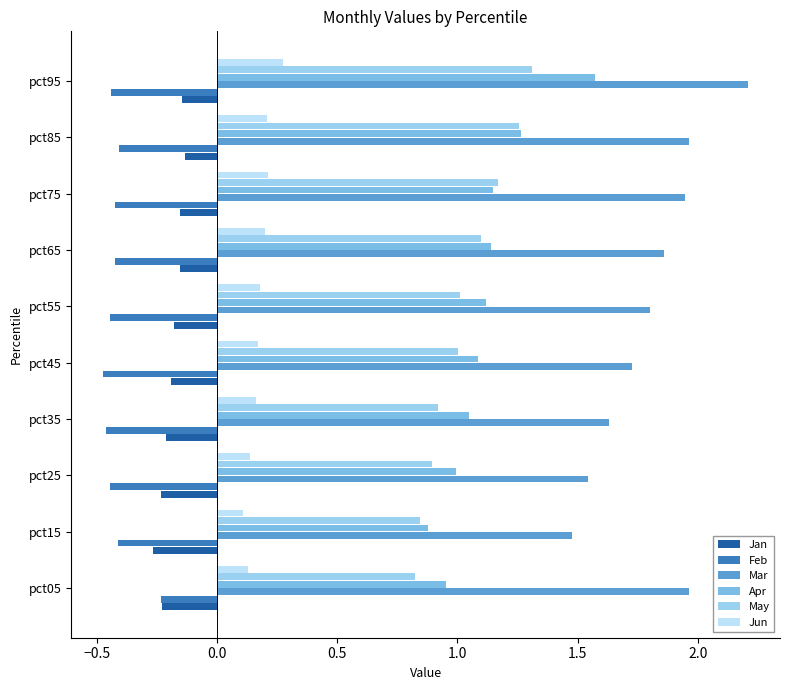

What is the difference between the second highest and minimum values in the Apr series?

0.4